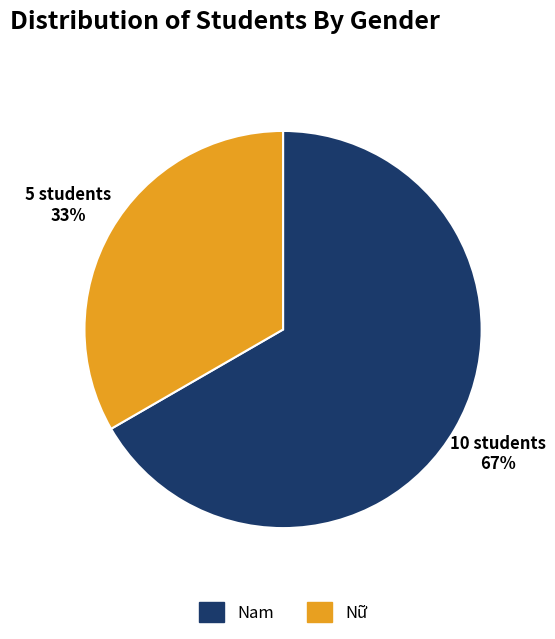

To the nearest percent, what is the average slice percentage?

50%